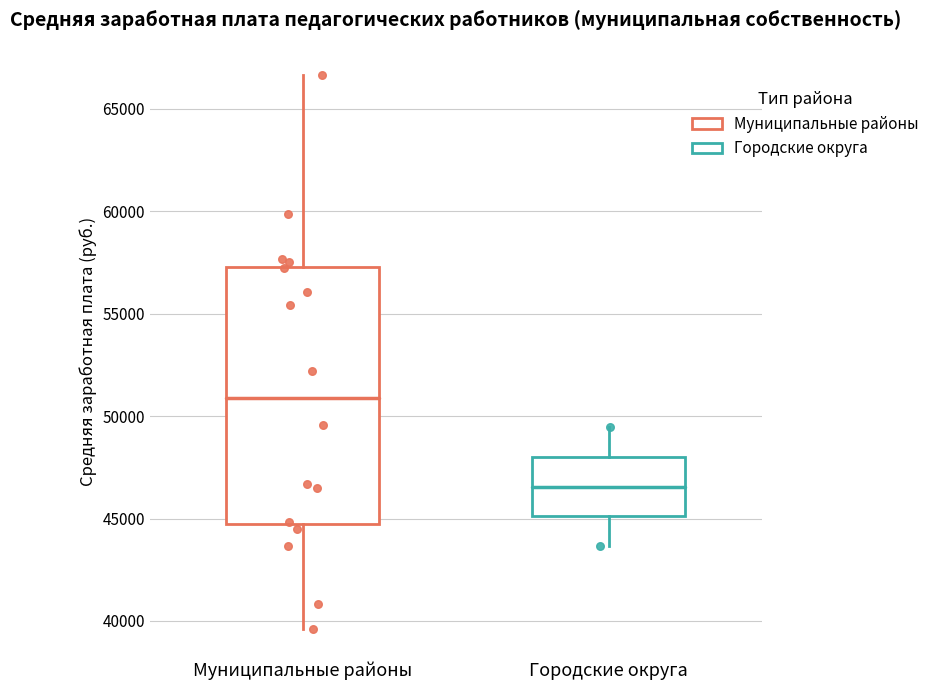

Comparing the boxes themselves (not the whiskers), which one is the tallest?

Муниципальные районы